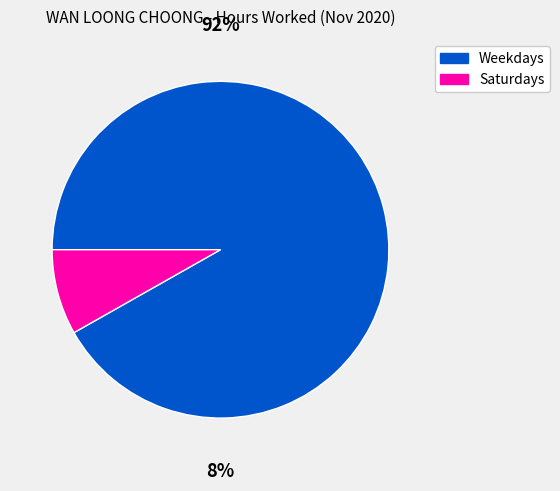

Does any single category account for the majority?

Yes